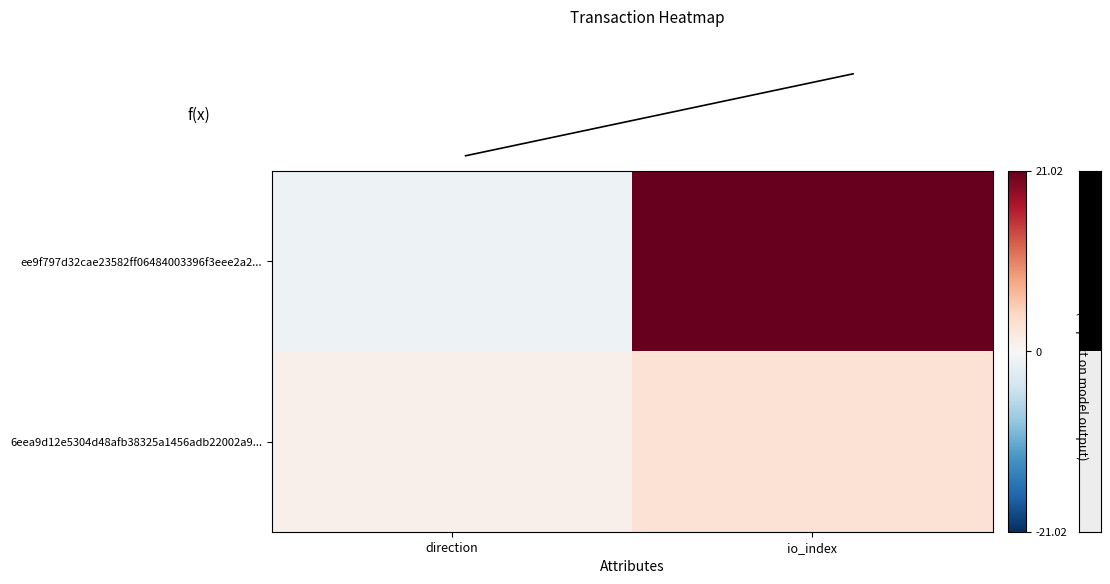

Which category has the lowest value across all series?

direction